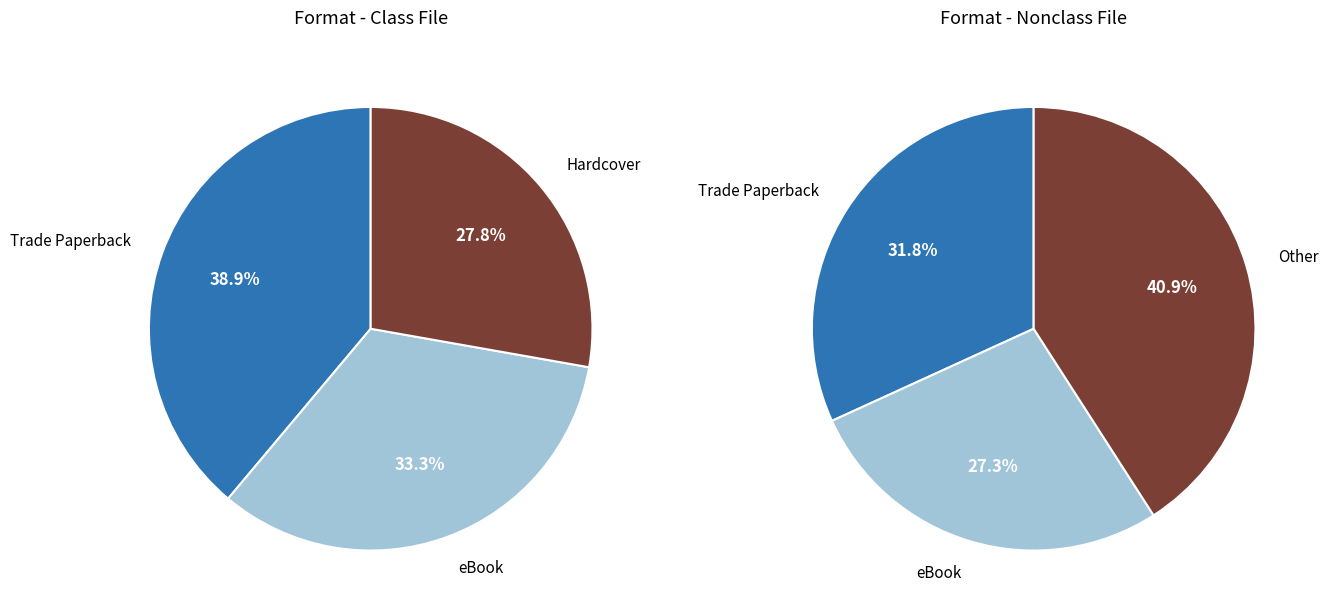

Count the number of slices in the pie.

4